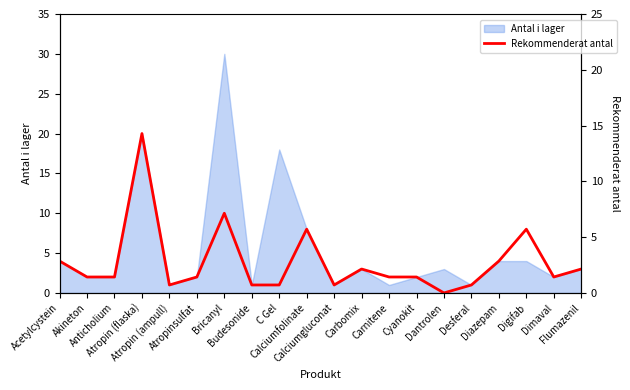

At which category does the chart reach its peak across all series?

Atropin (flaska)